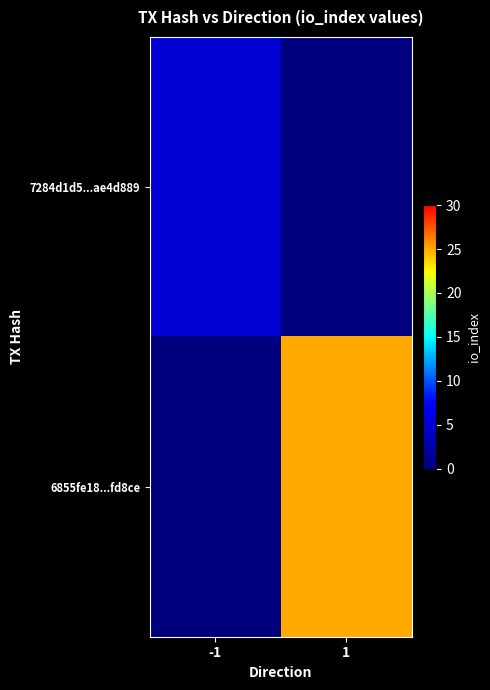

Between 1 and -1, which is larger?

-1